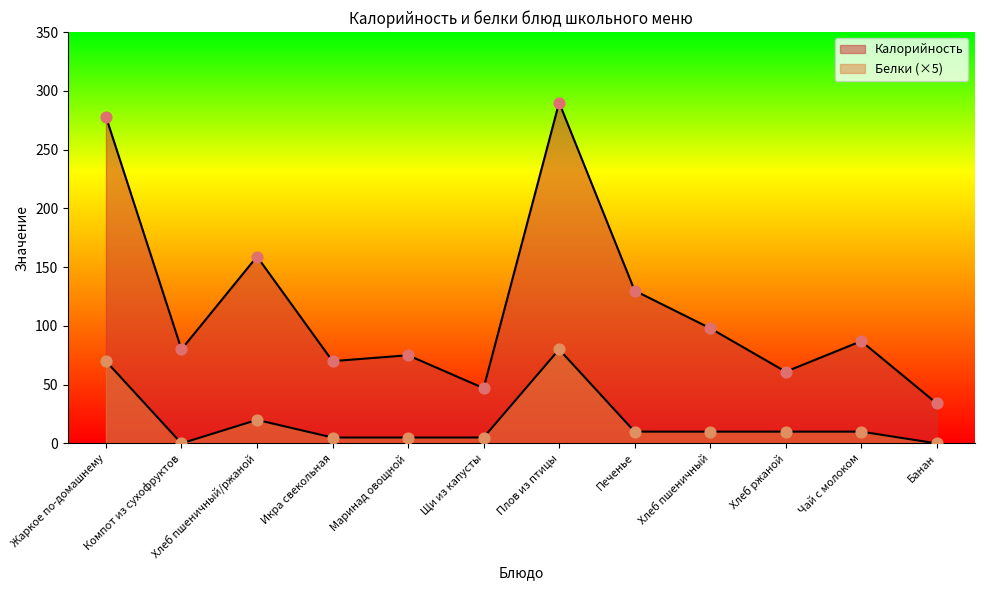

What is the total value across all series at Хлеб ржаной?

71